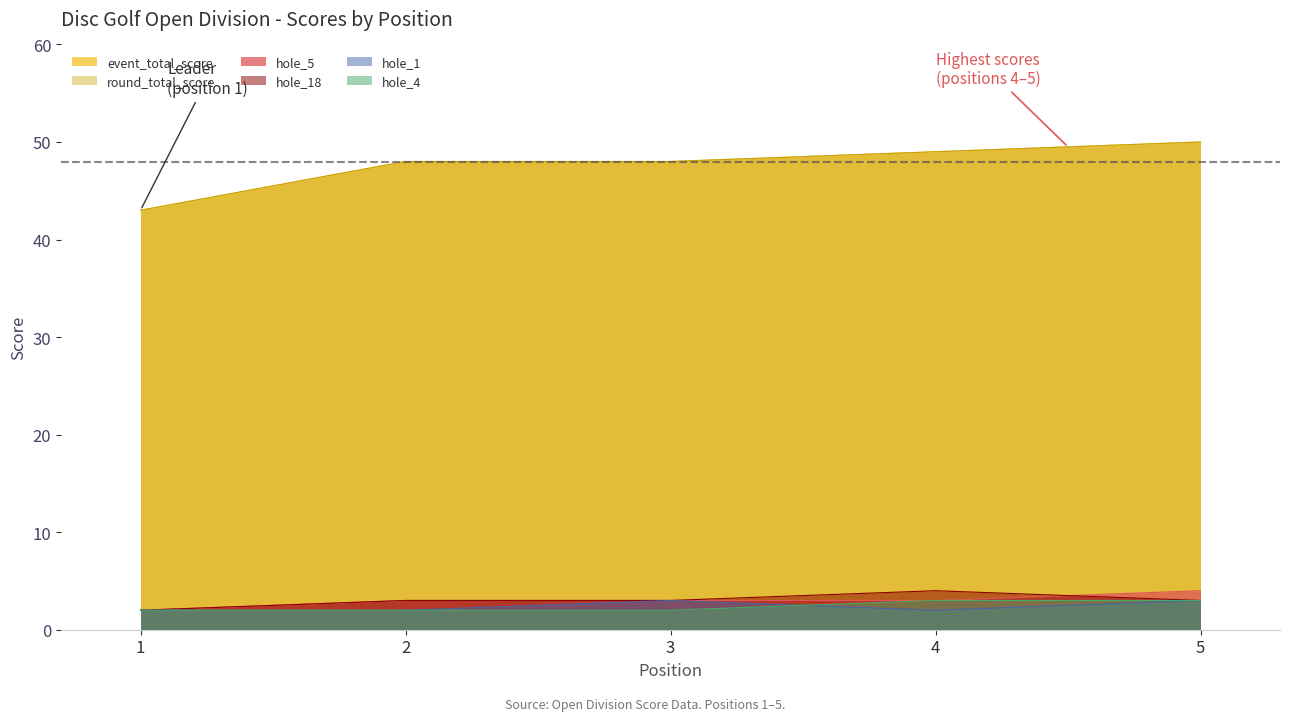

What is the sum of all hole_18 values?

15